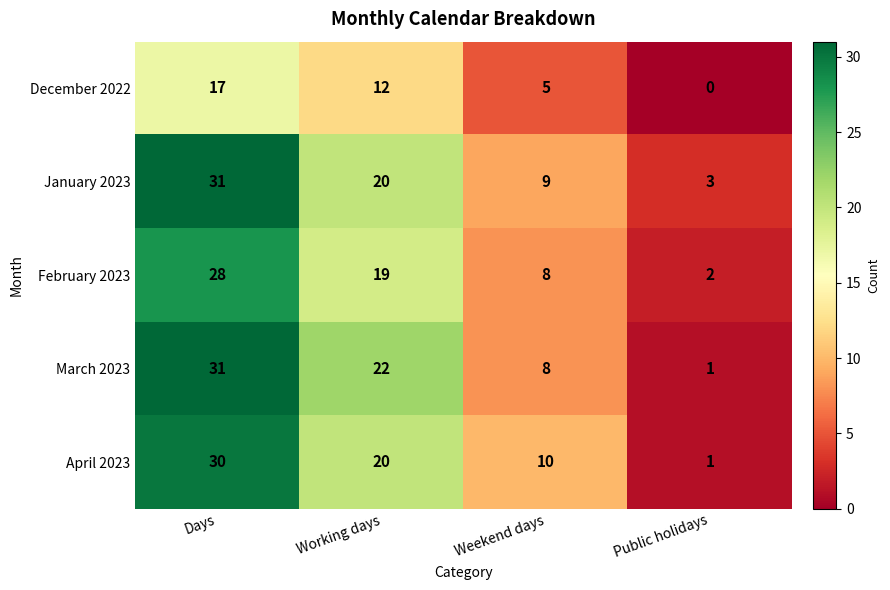

What is the difference between the January 2023 values at Public holidays and Days?

28